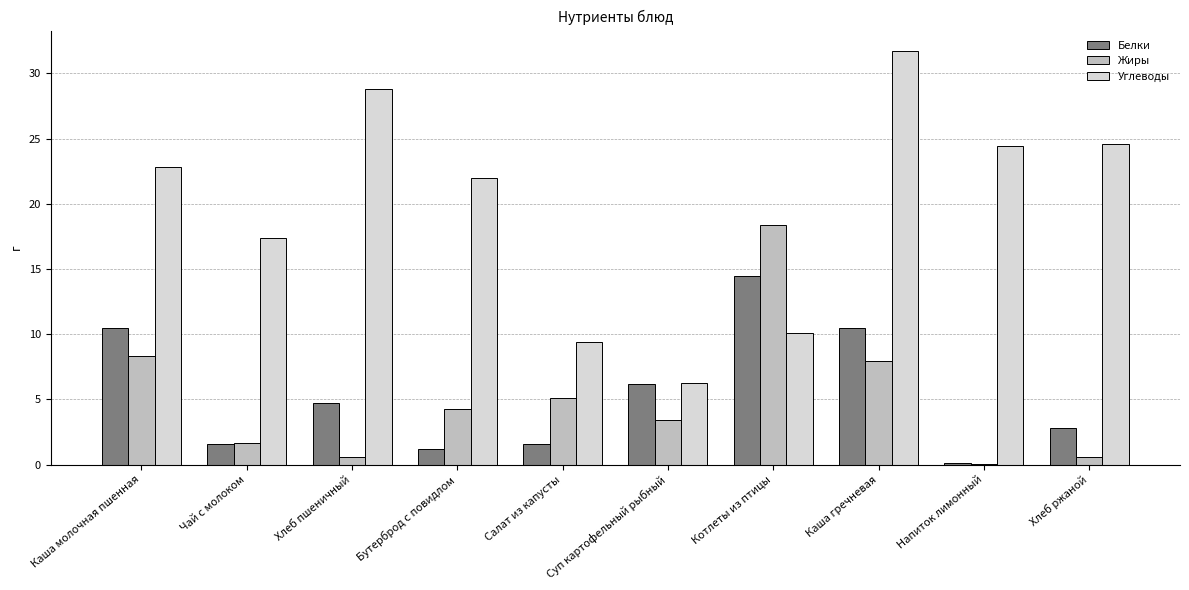

At which label is Белки closest to 7?

Суп картофельный рыбный